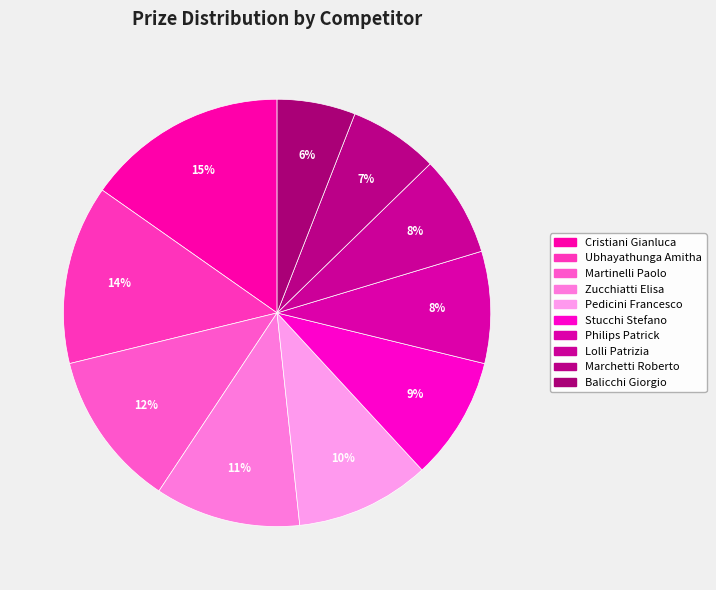

Is it true that Stucchi Stefano is 9% of the pie?

True